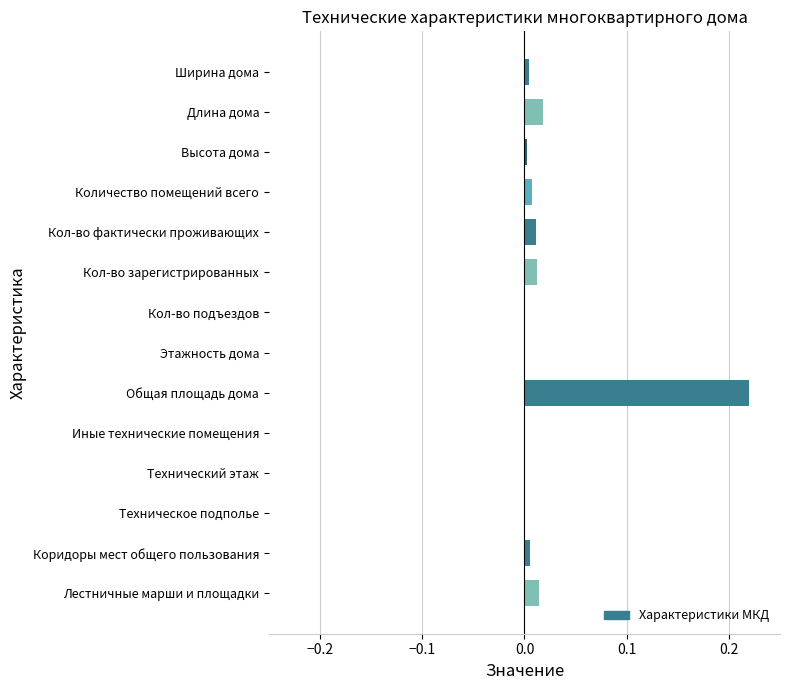

Which label corresponds to the largest value in the chart?

Общая площадь дома